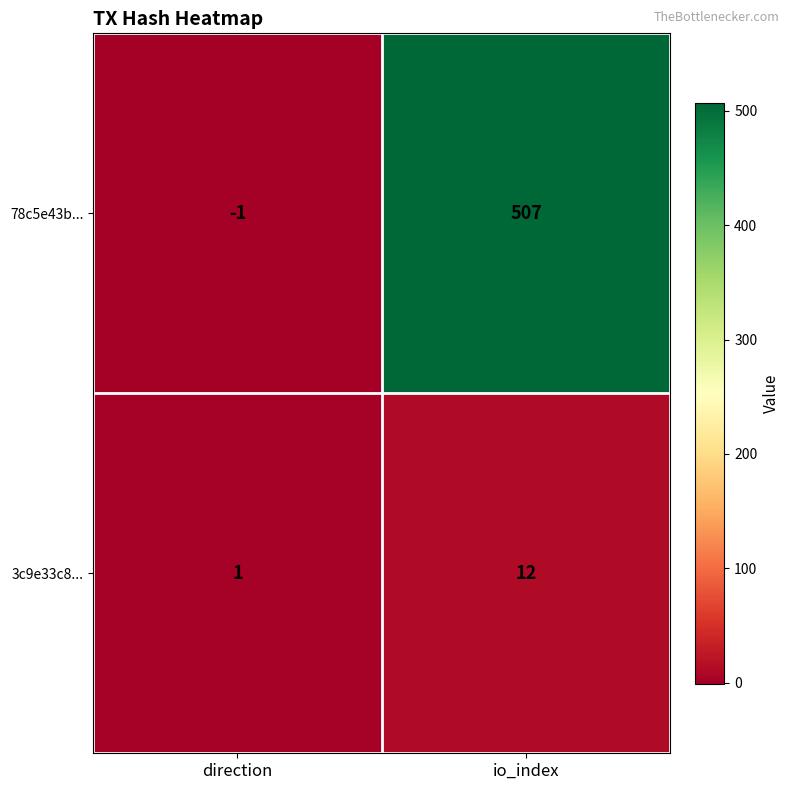

The value of 3c9e33c8... at direction is 2. True or false?

False